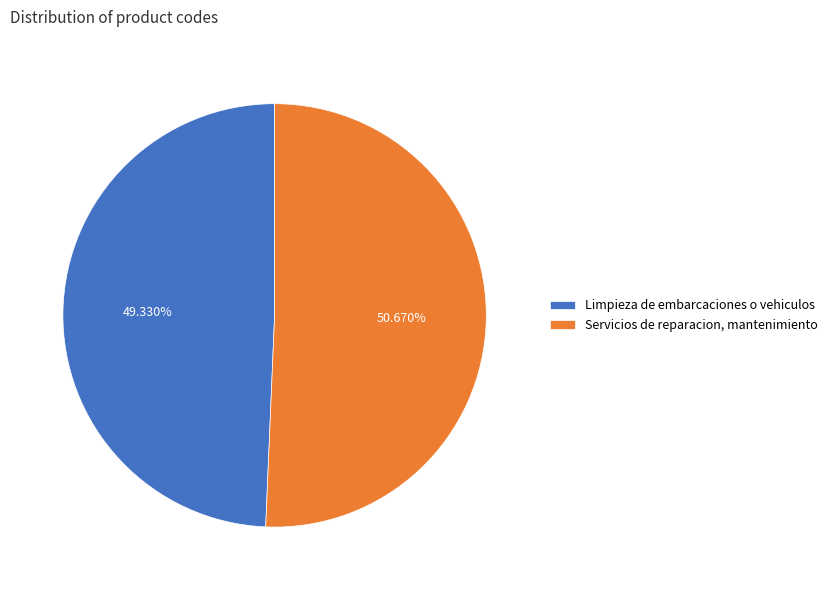

Which category has the smallest portion of the pie?

Limpieza de embarcaciones o vehiculos